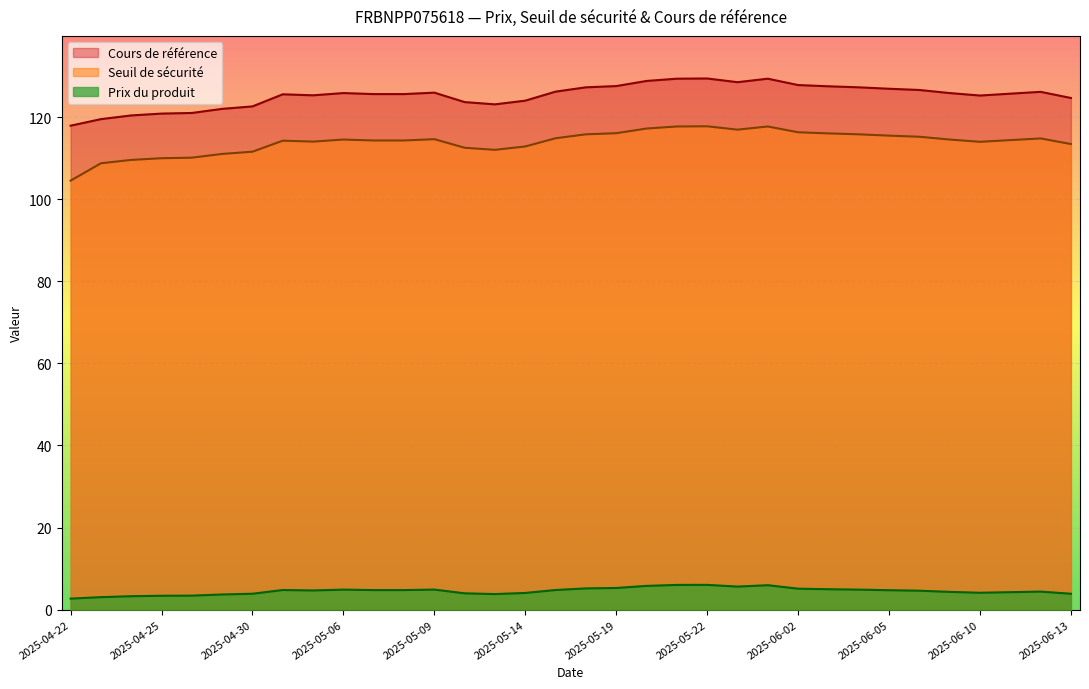

Rank the series by their maximum value, from lowest to highest.

Prix du produit, Seuil de sécurité, Cours de référence